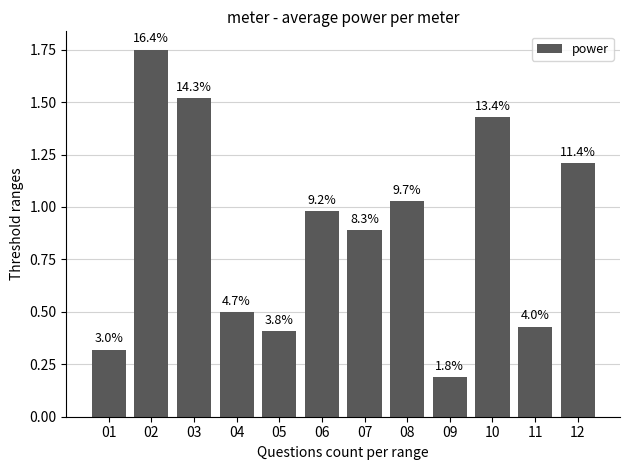

Are the bars horizontal?

No